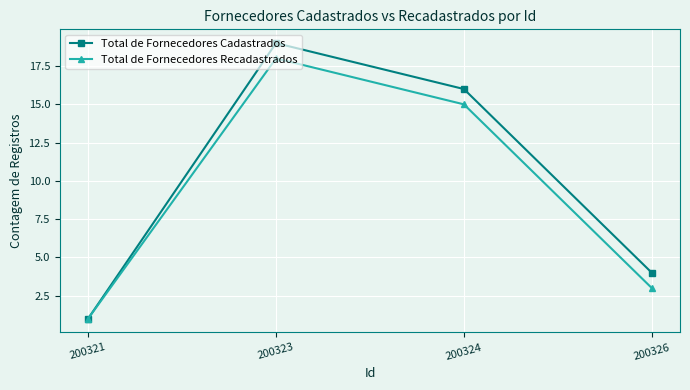

What is the minimum value shown in the chart?

1